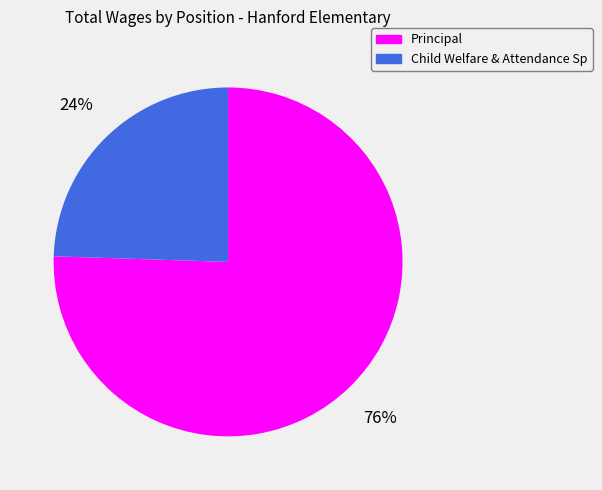

Which category has the biggest portion of the pie?

Principal